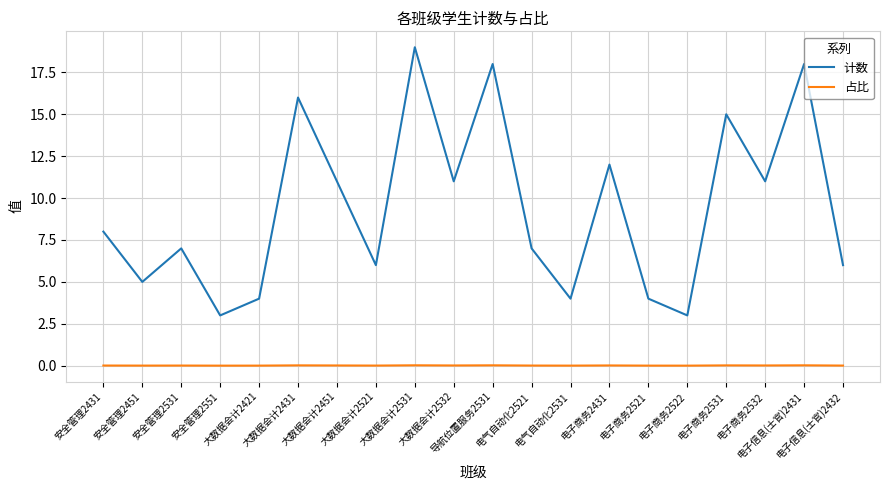

How many interior local valleys does the 计数 series have?

7